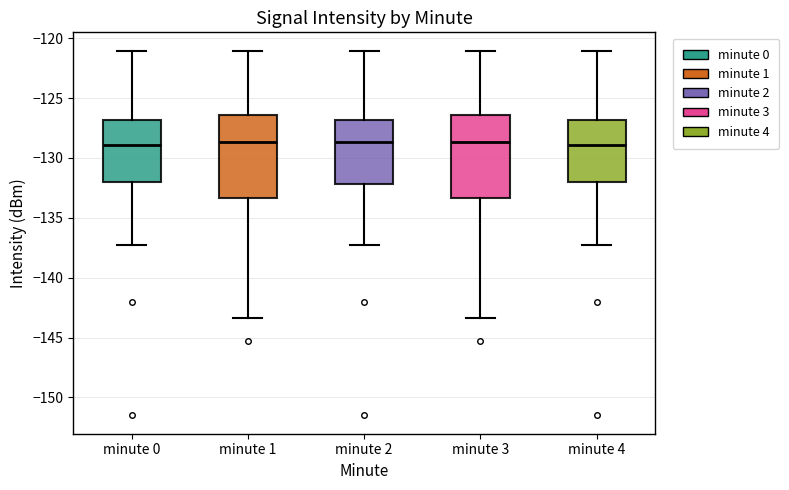

Reading left to right, read every box against the y-axis: the position of its median line, the range the box covers, and the ends of its whiskers. The values are not printed on the chart, so give them approximately, as read against the axis.

minute 0: median -129.0, box -132.0 to -127.0, whiskers -137.5 to -121.0
minute 1: median -128.5, box -133.5 to -126.5, whiskers -143.5 to -121.0
minute 2: median -128.5, box -132.0 to -127.0, whiskers -137.5 to -121.0
minute 3: median -128.5, box -133.5 to -126.5, whiskers -143.5 to -121.0
minute 4: median -129.0, box -132.0 to -127.0, whiskers -137.5 to -121.0